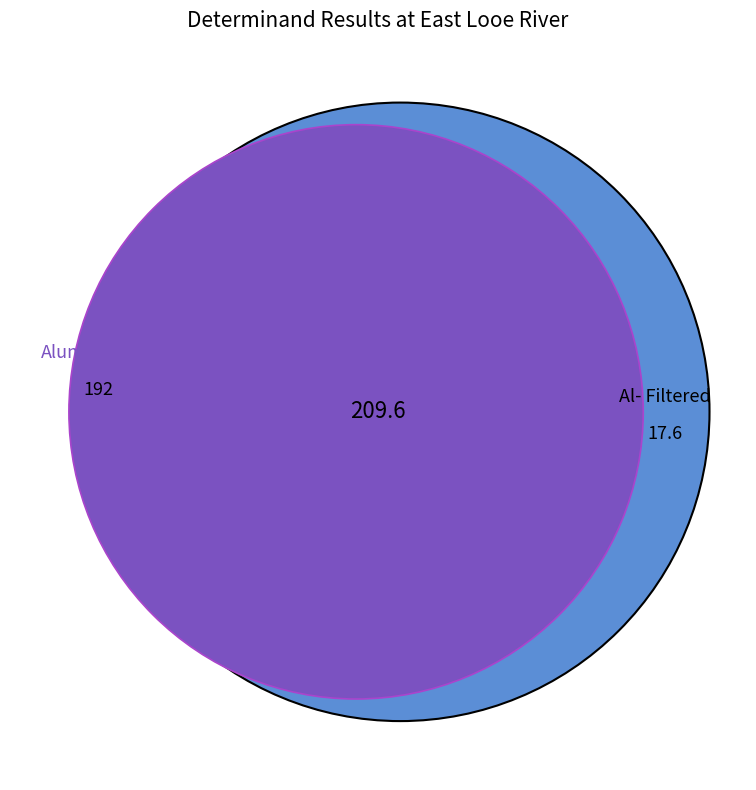

Which slice is the largest?

Aluminium-Al